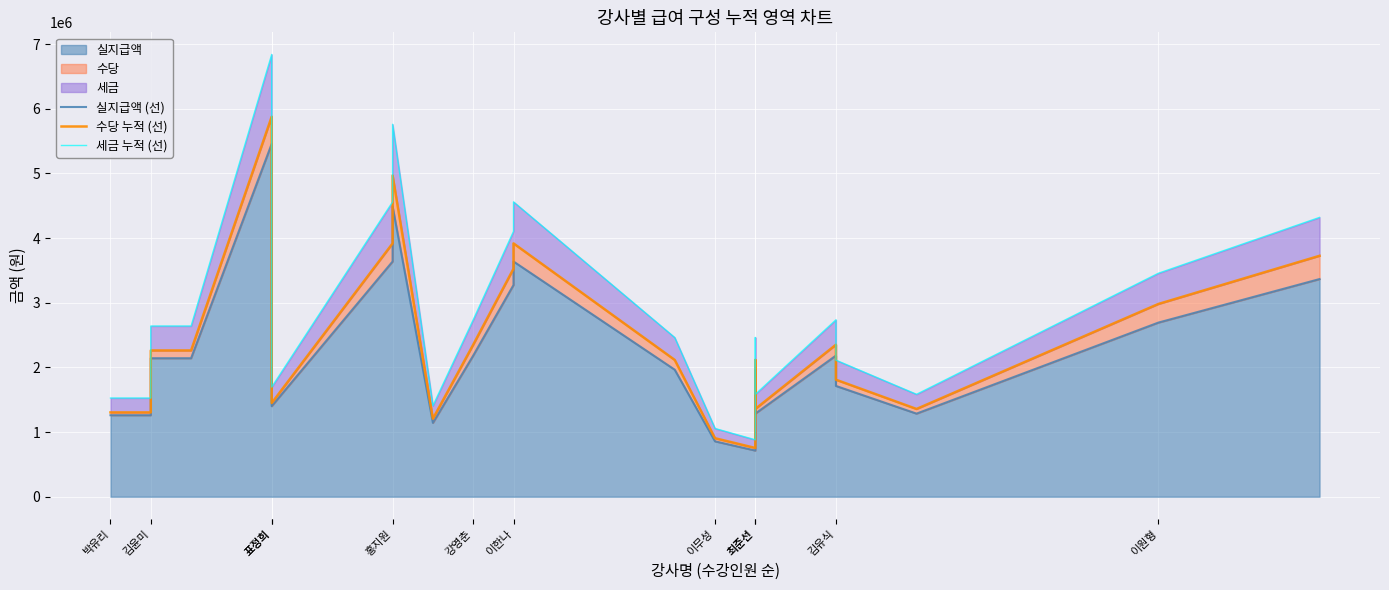

List the series in order of their peak value, lowest first.

실지급액 (선), 수당 누적 (선), 세금 누적 (선)